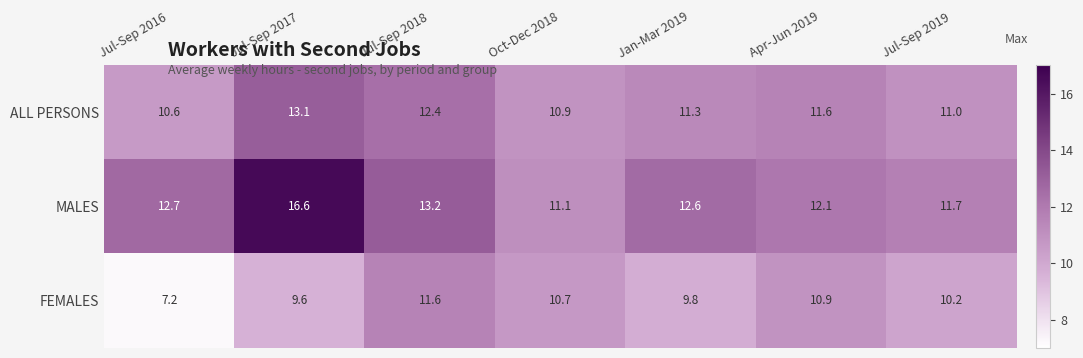

What is the approximate value of MALES at Jul-Sep 2016?

12.7